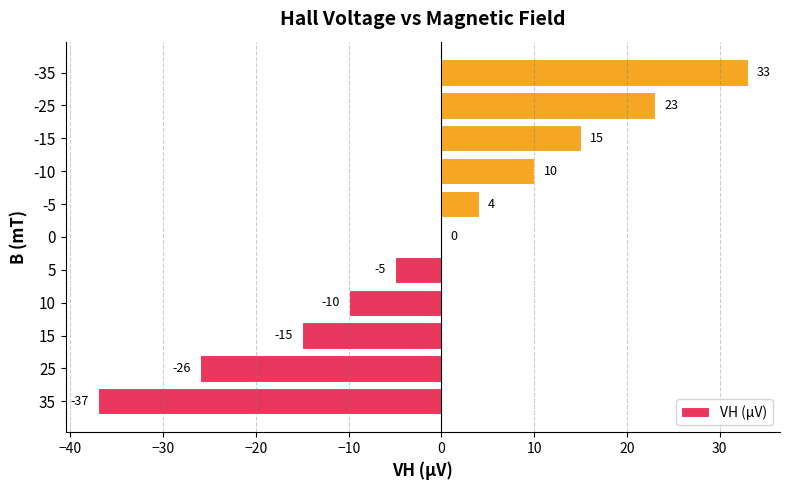

What is the change in value from 5 to 0?

+5